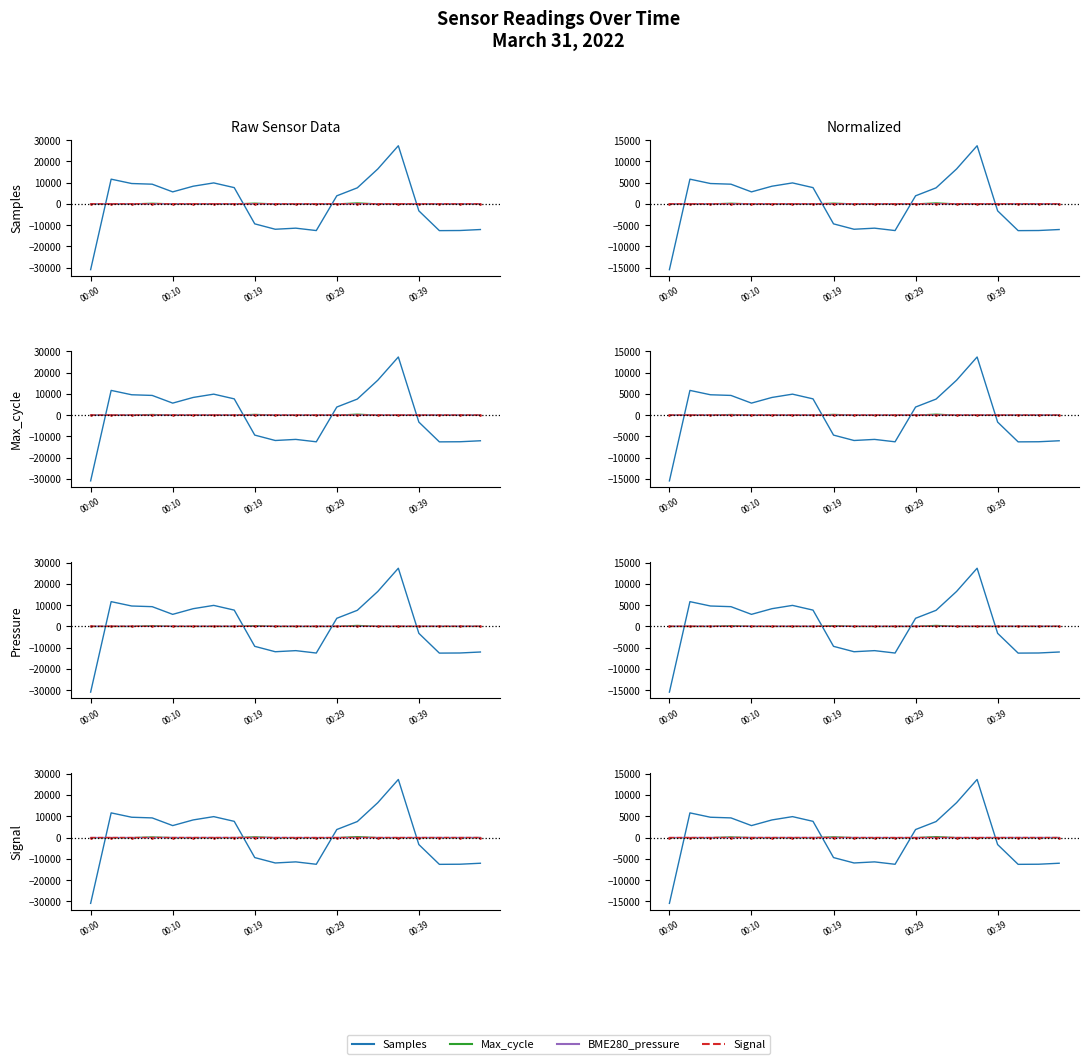

What is the sum of the Signal values at 5 and 14?

-0.5